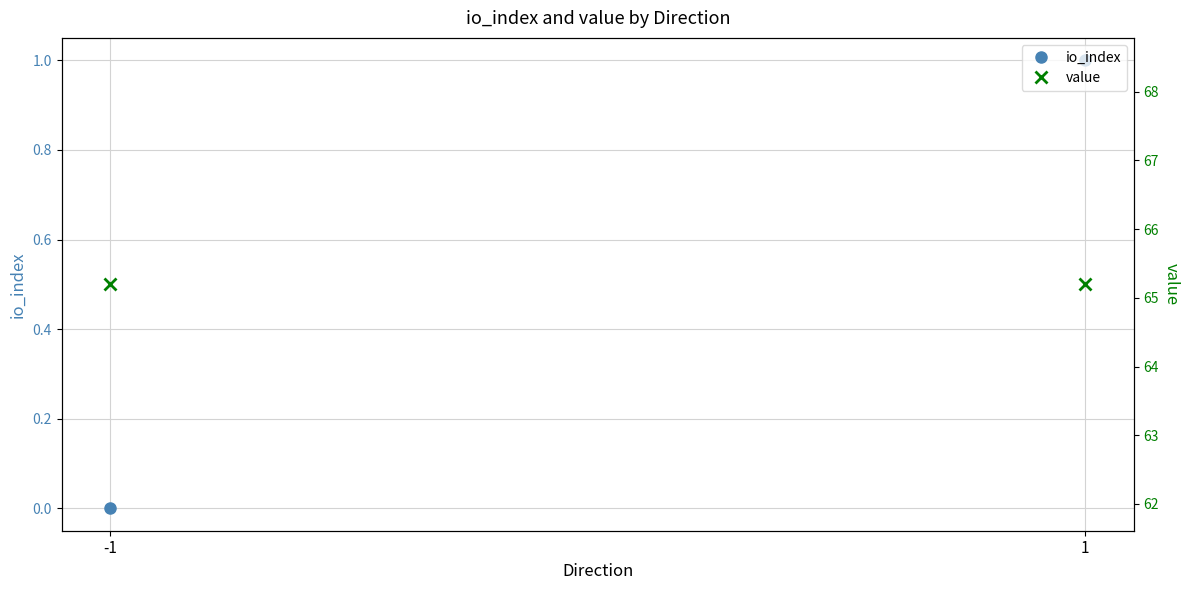

The value of value at -1 is 43.4. True or false?

False